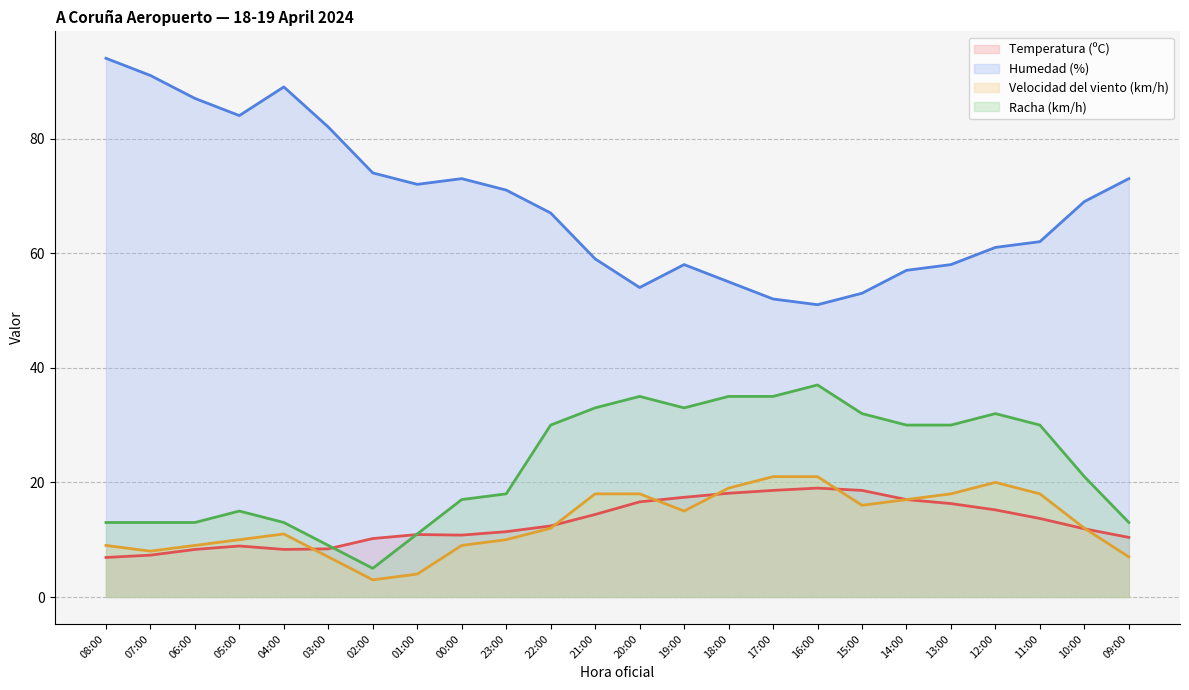

What is the label of the 8th point from the right?

16:00